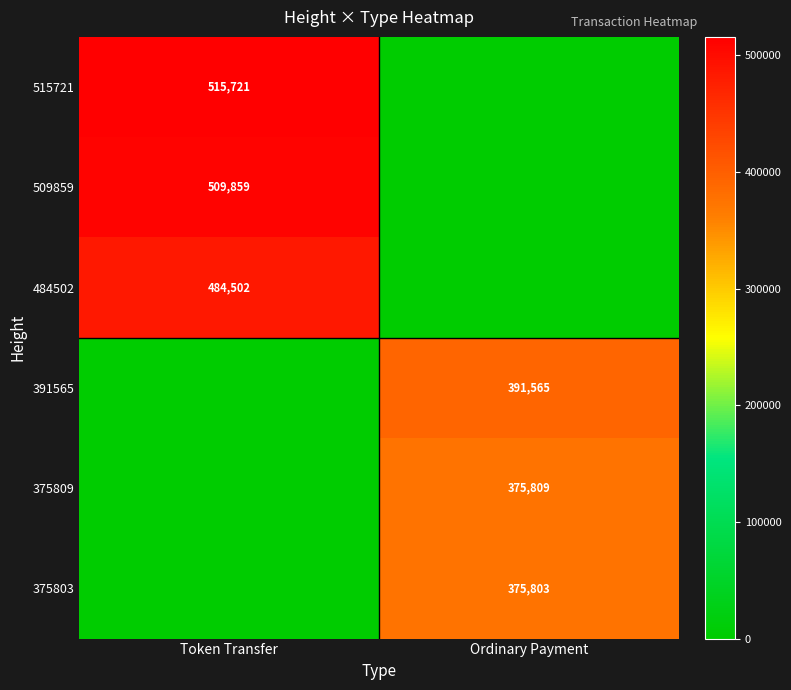

What is the total value across all series at Token Transfer?

1510082